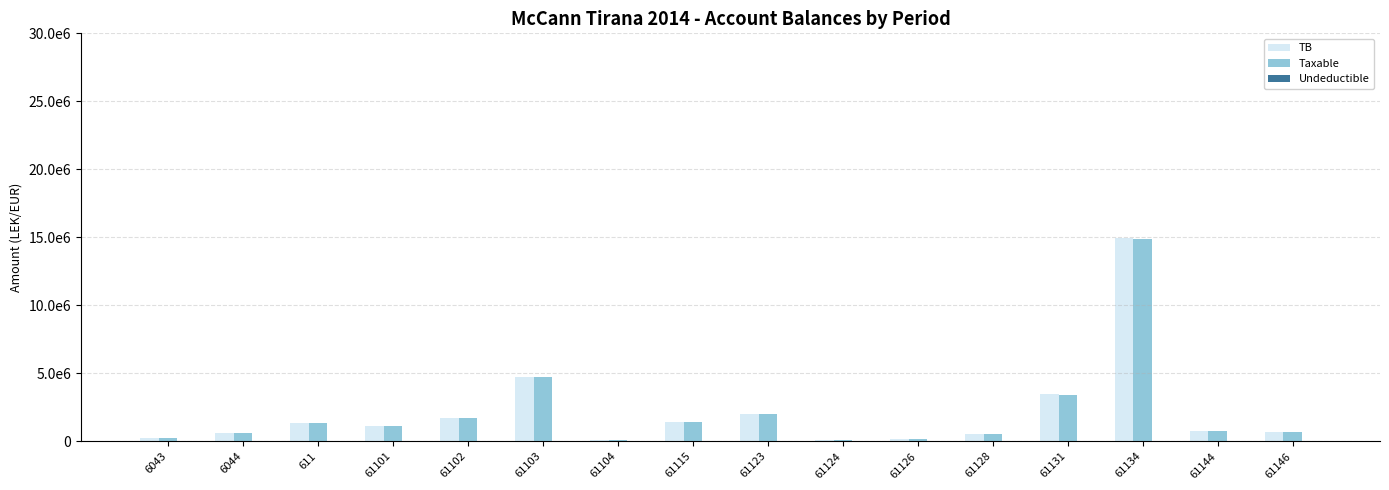

How many data points in Undeductible are above 0?

7